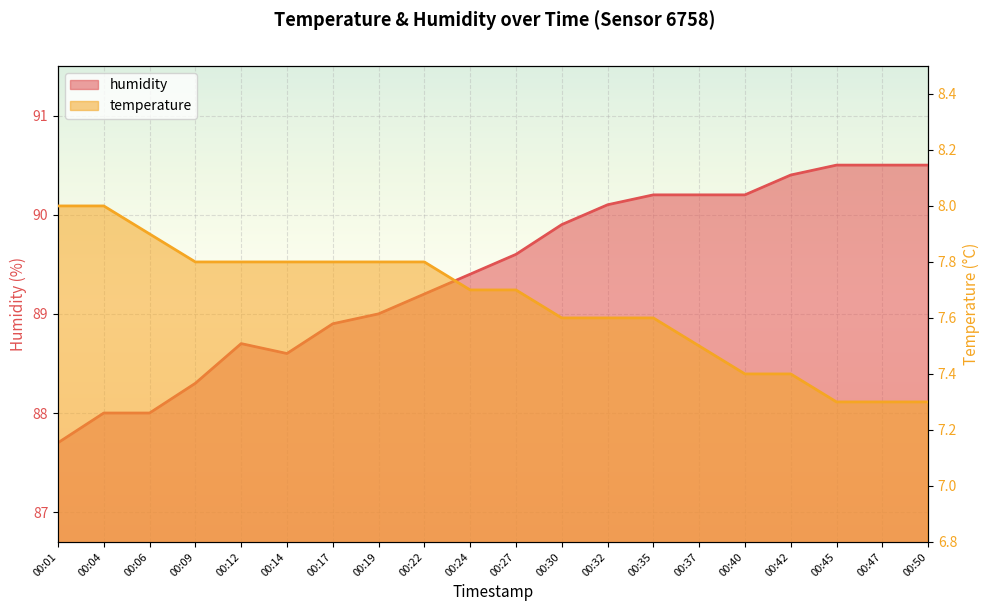

The value of temperature at 00:17 is 7.8. True or false?

True